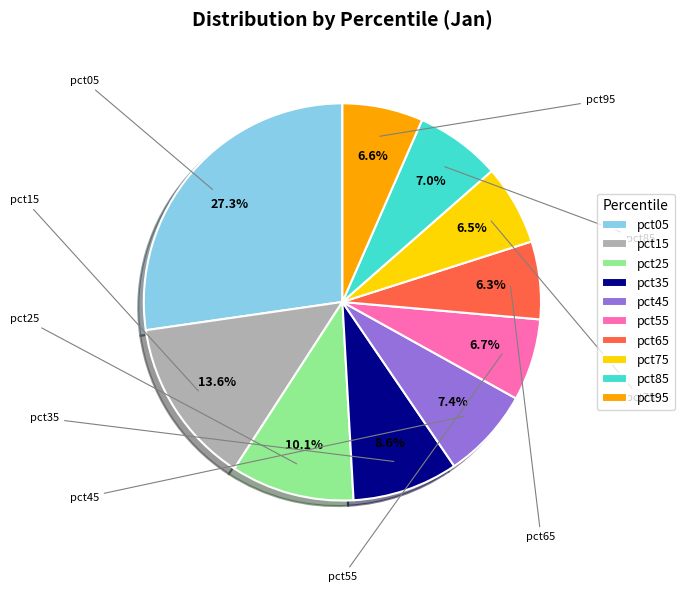

To the nearest percent, what is the difference between the pct15 and pct75 slice percentages?

7%